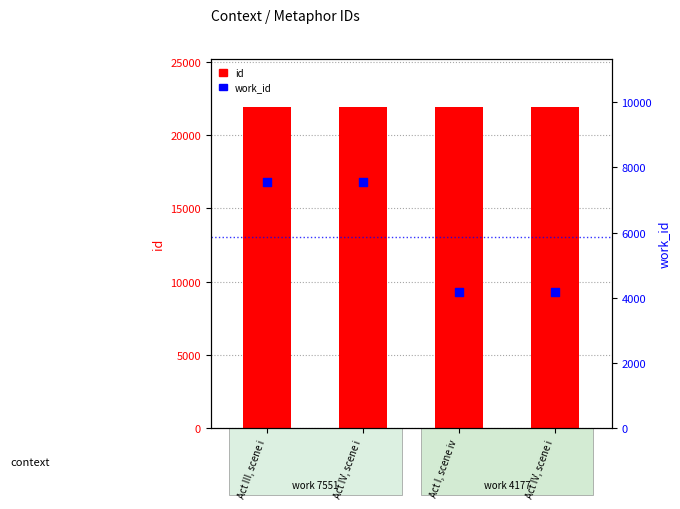

At how many categories does at least one series exceed 7477?

4